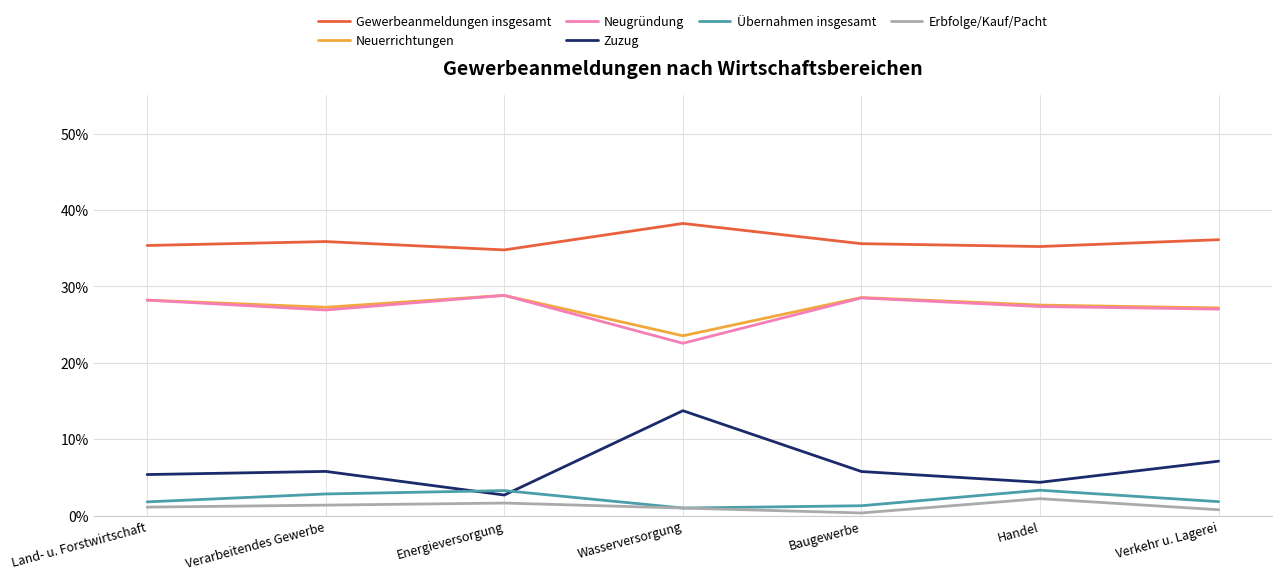

Which series has the largest total across all categories?

Gewerbeanmeldungen insgesamt